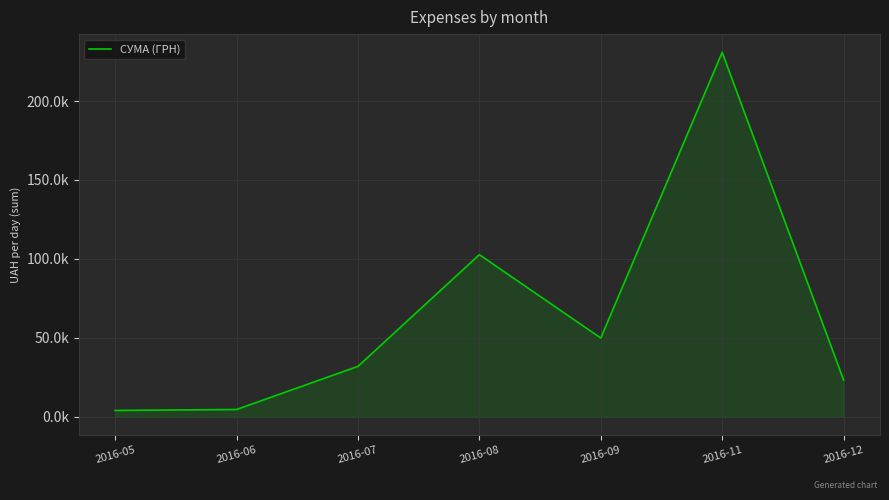

What is the difference between the maximum and minimum values?

226834.9